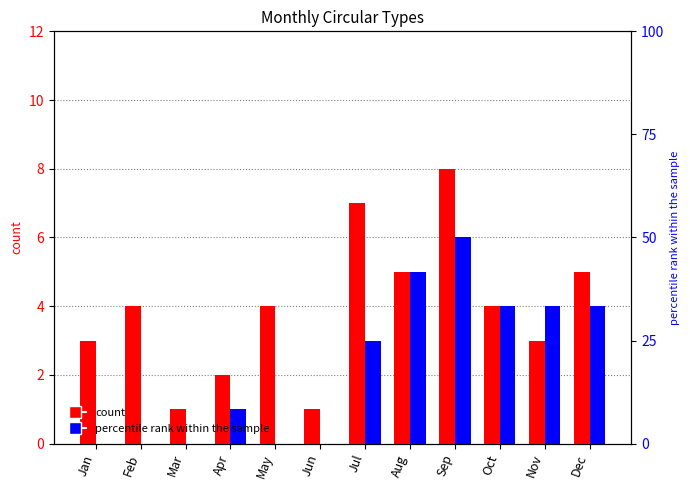

Which series changed the most between Feb and Oct?

OrbitUpdate